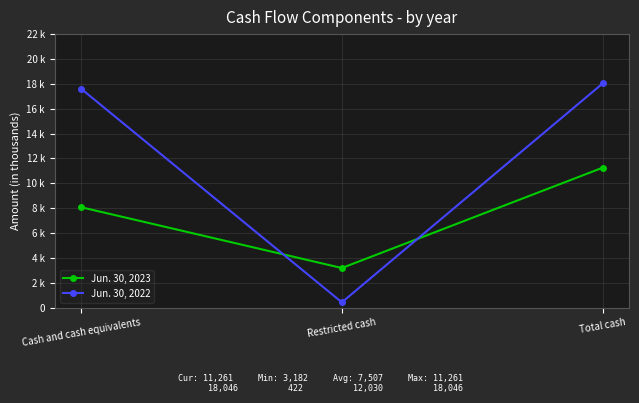

What is the total value across all series at Cash and cash equivalents?

25703